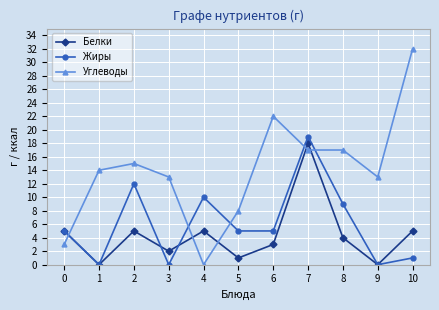

Where is the first local maximum for Белки?

2